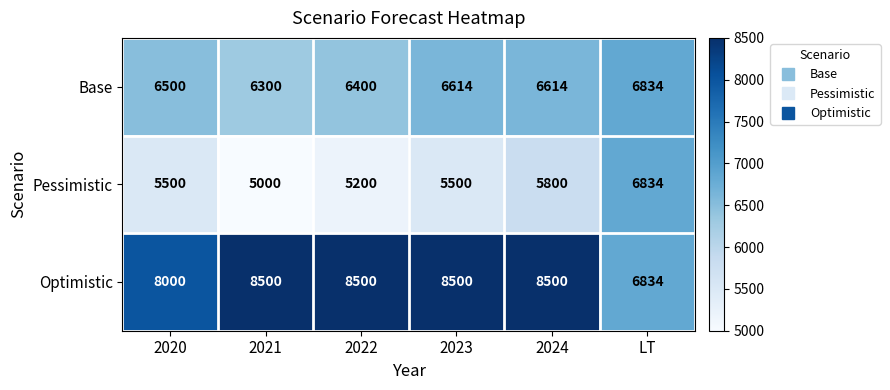

At how many categories does at least one series exceed 5768?

6